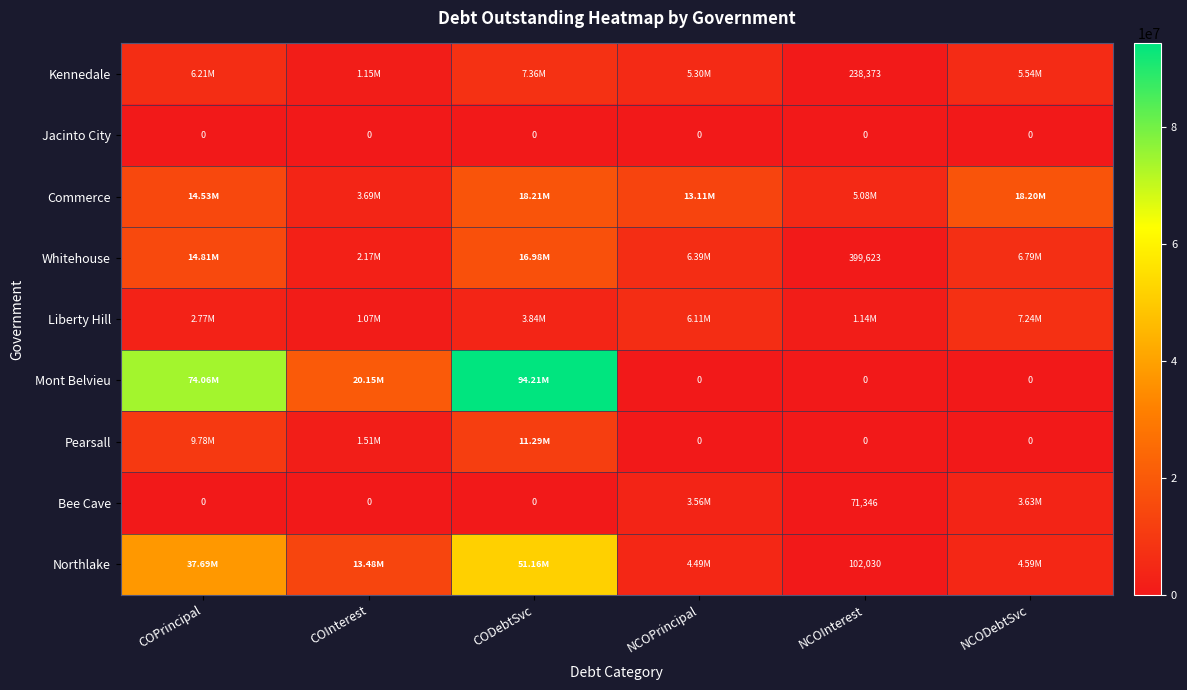

Which series changed the most between COInterest and NCOInterest?

Mont Belvieu